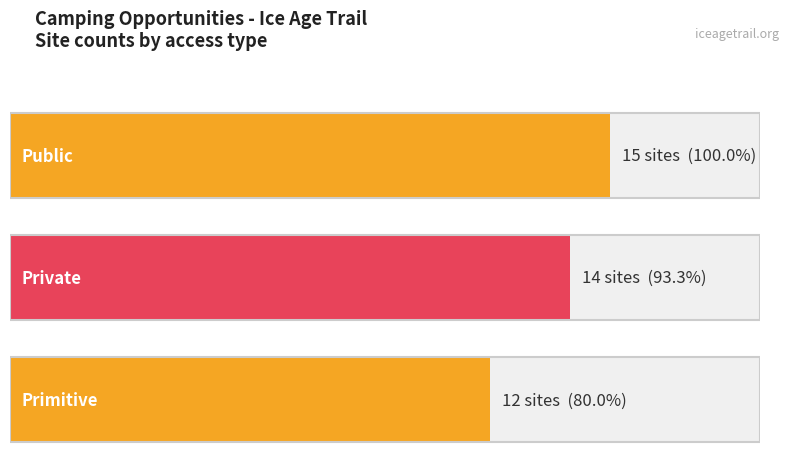

What is the change in value from public to private?

-1